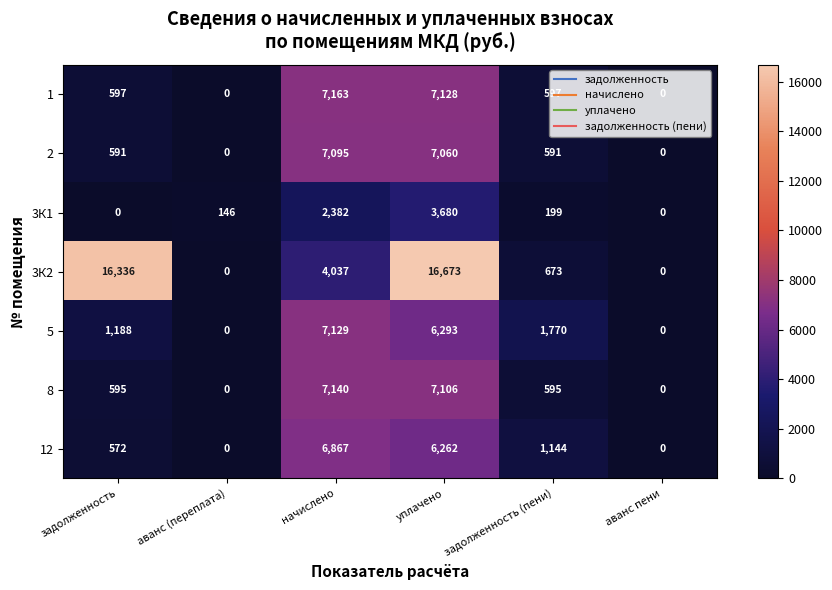

Which category has the highest value in the 3К1 series?

уплачено